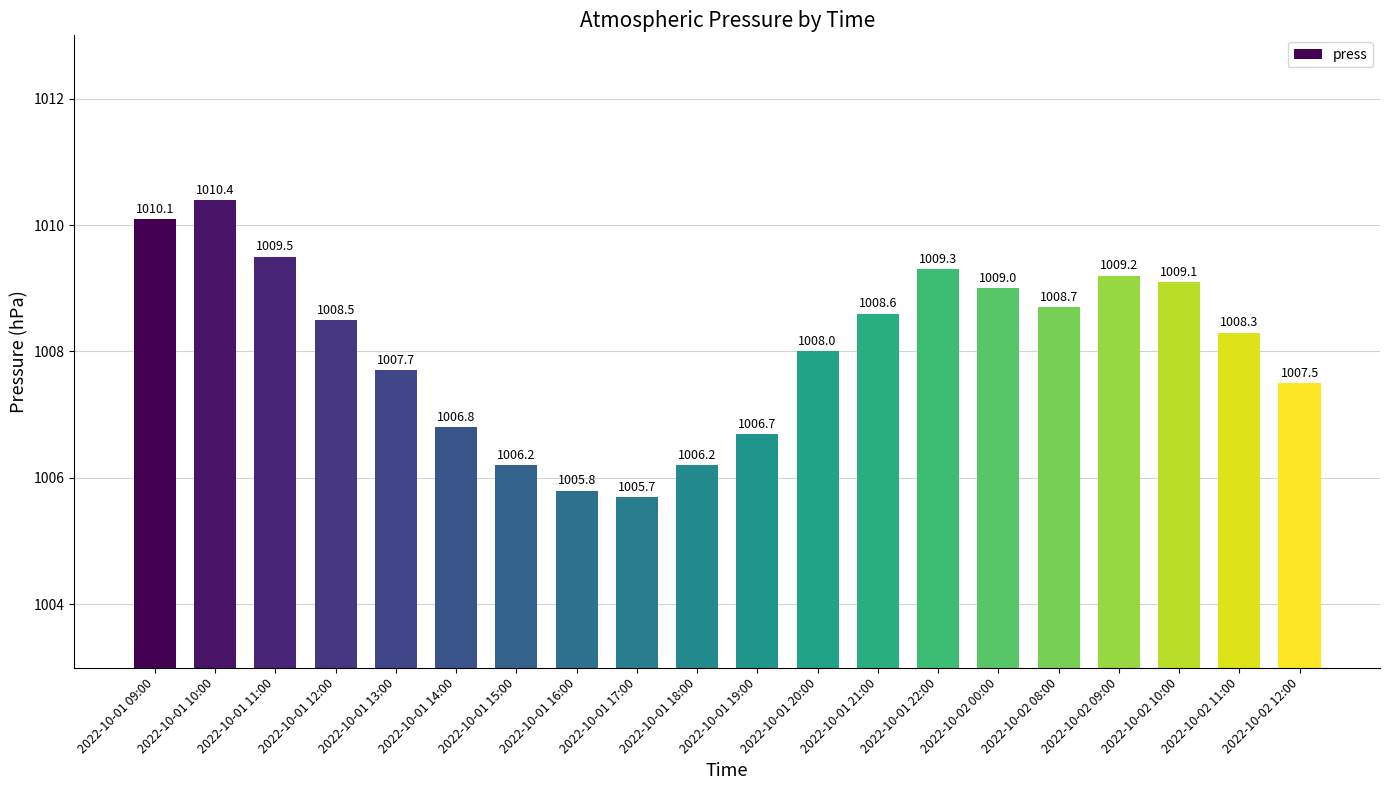

What is the difference between the maximum and minimum values?

4.7